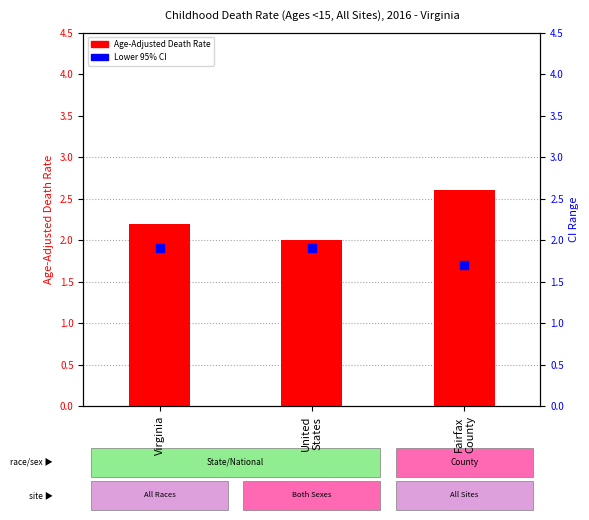

Which series reaches the minimum Y coordinate?

Lower CI (Rate)